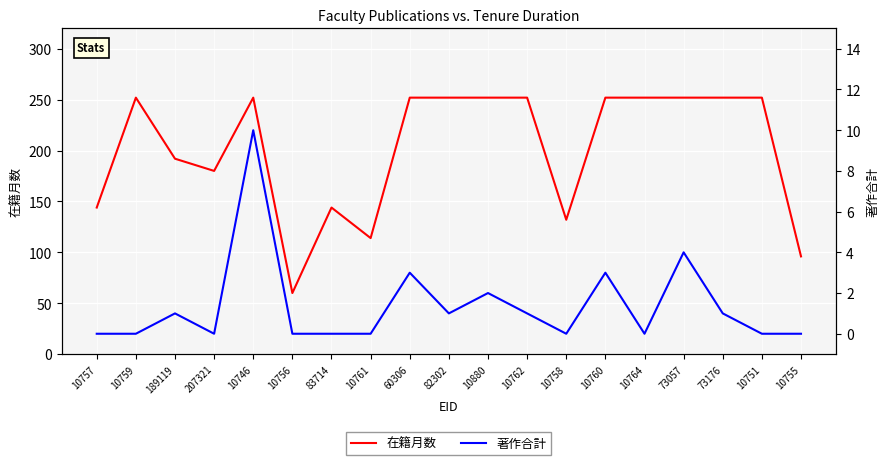

What are all the series names shown in the legend?

在籍月数, 著作合計